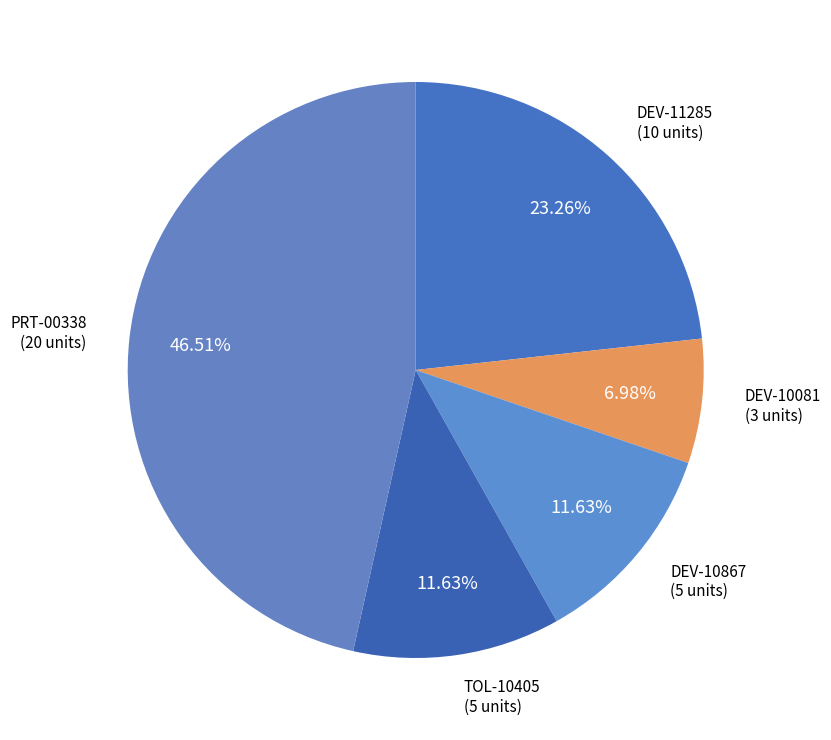

To the nearest percent, what percentage of the pie is DEV-11285?

23%